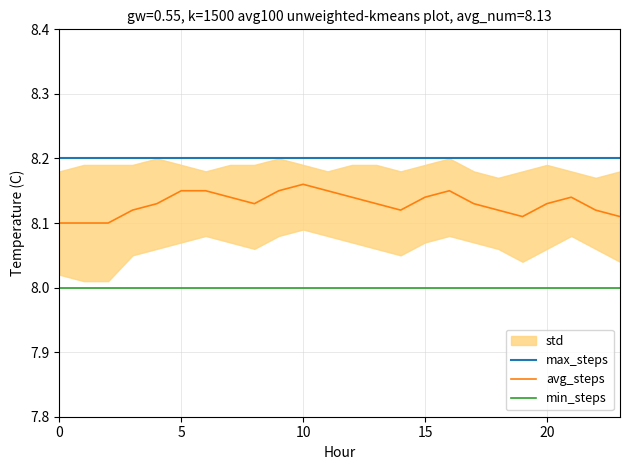

Which series has the largest total across all categories?

max_steps